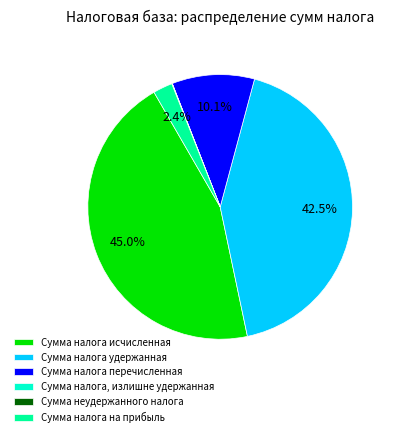

What is the largest slice in the pie chart?

Сумма налога исчисленная